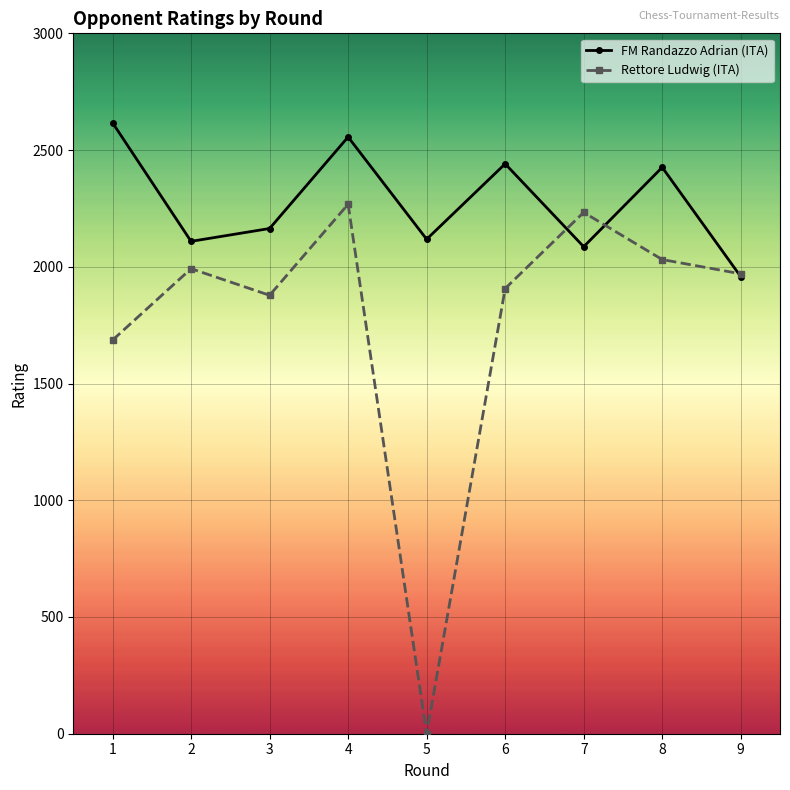

What are all the series names shown in the legend?

FM Randazzo Adrian (ITA), Rettore Ludwig (ITA)